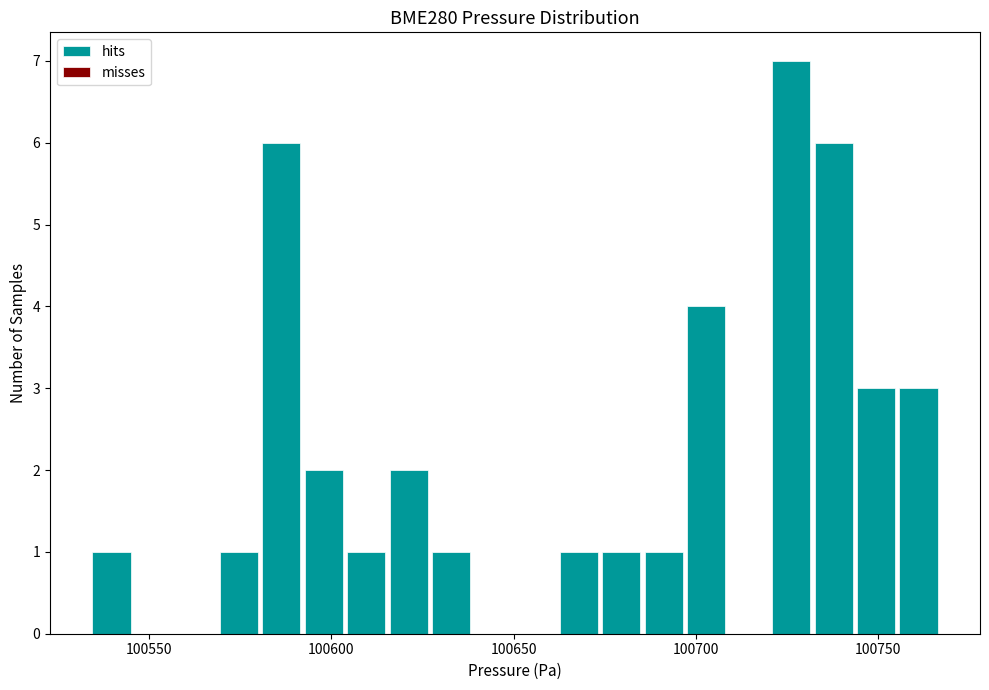

Around what value on the x-axis is the tallest bar? Give the approximate position of its centre, as read against the axis.

100725